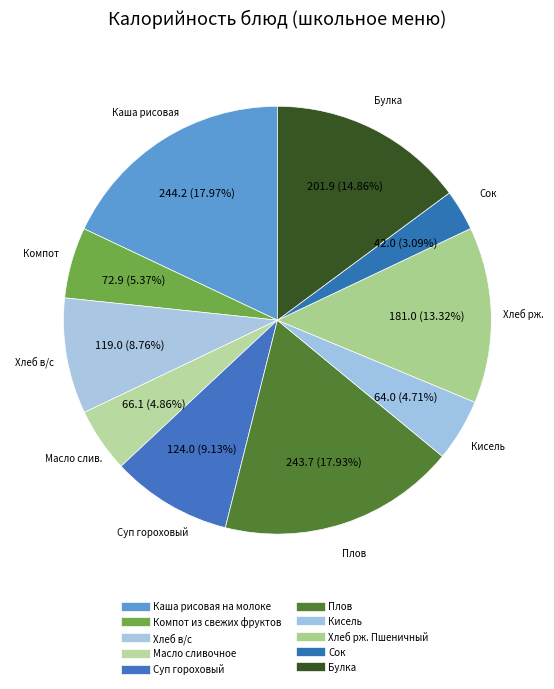

How many slices are in this pie chart?

10